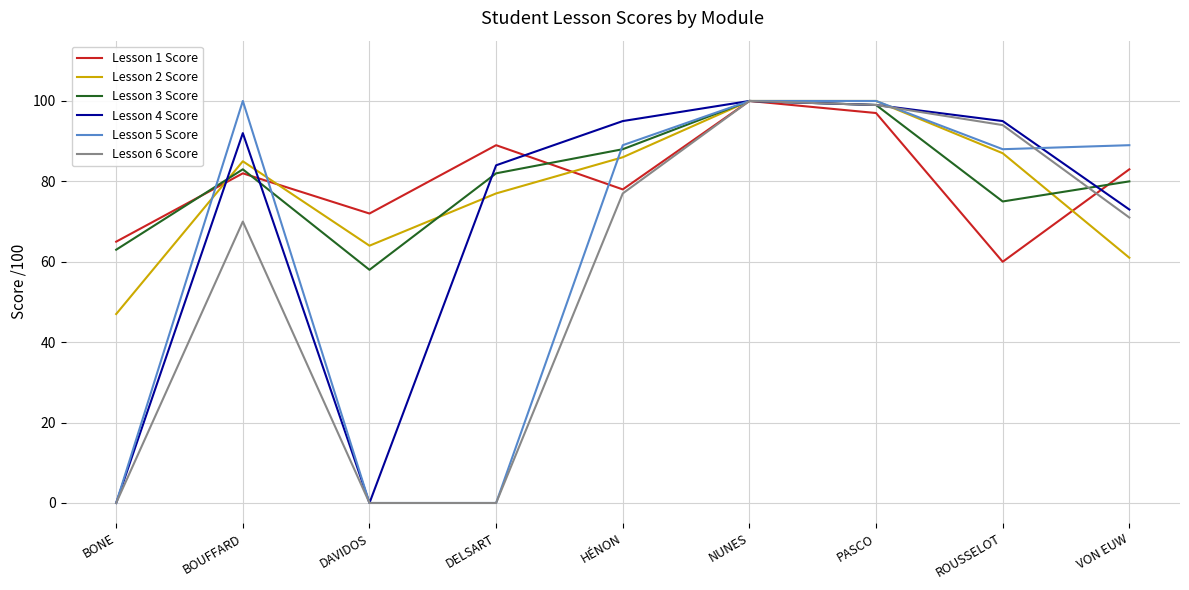

What is the total value across all series at VON EUW?

457